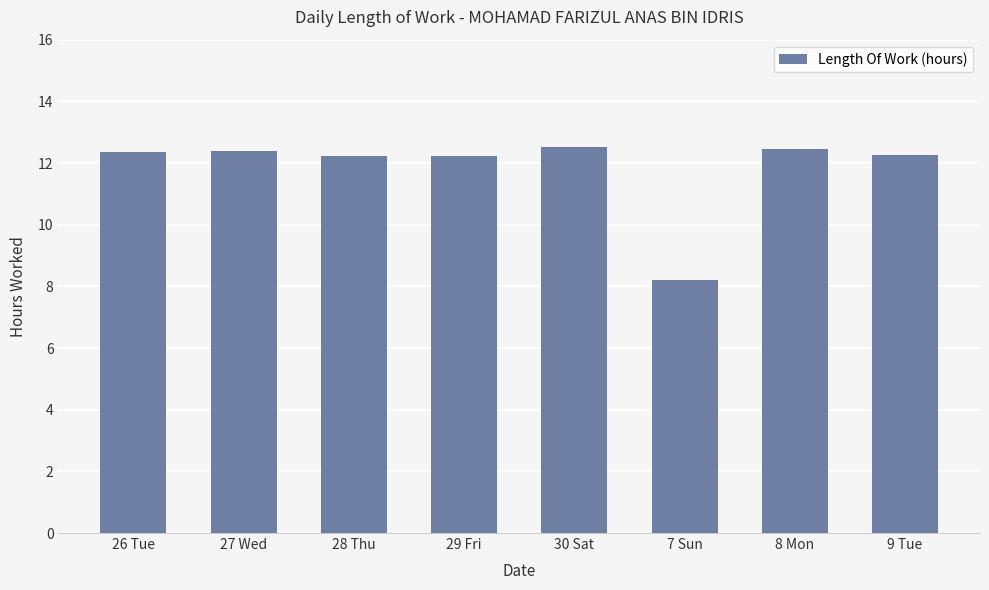

What is the sum of the values at 29 Fri and 30 Sat?

24.8